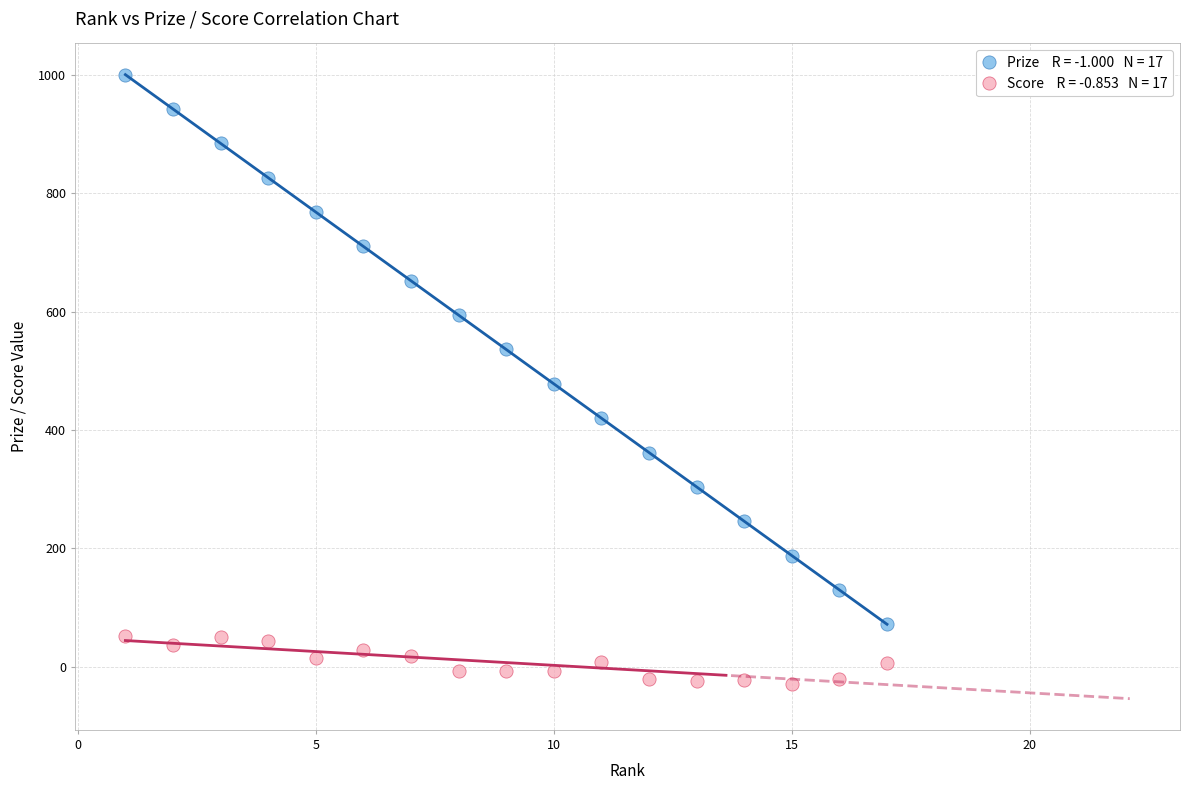

Across all data points, what is the range of X values (max minus min)?

16